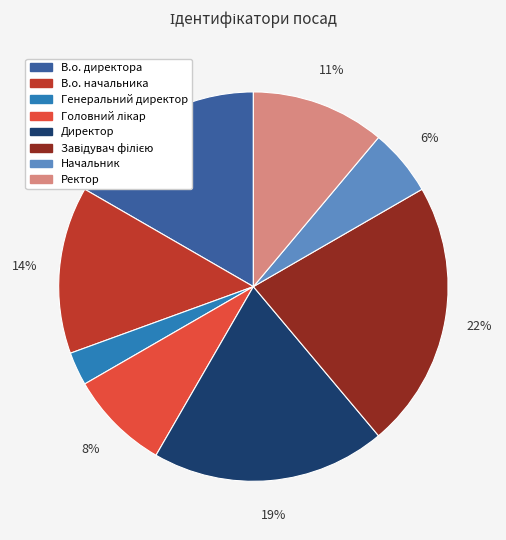

Combined, do В.о. директора and В.о. начальника account for over 50%?

No